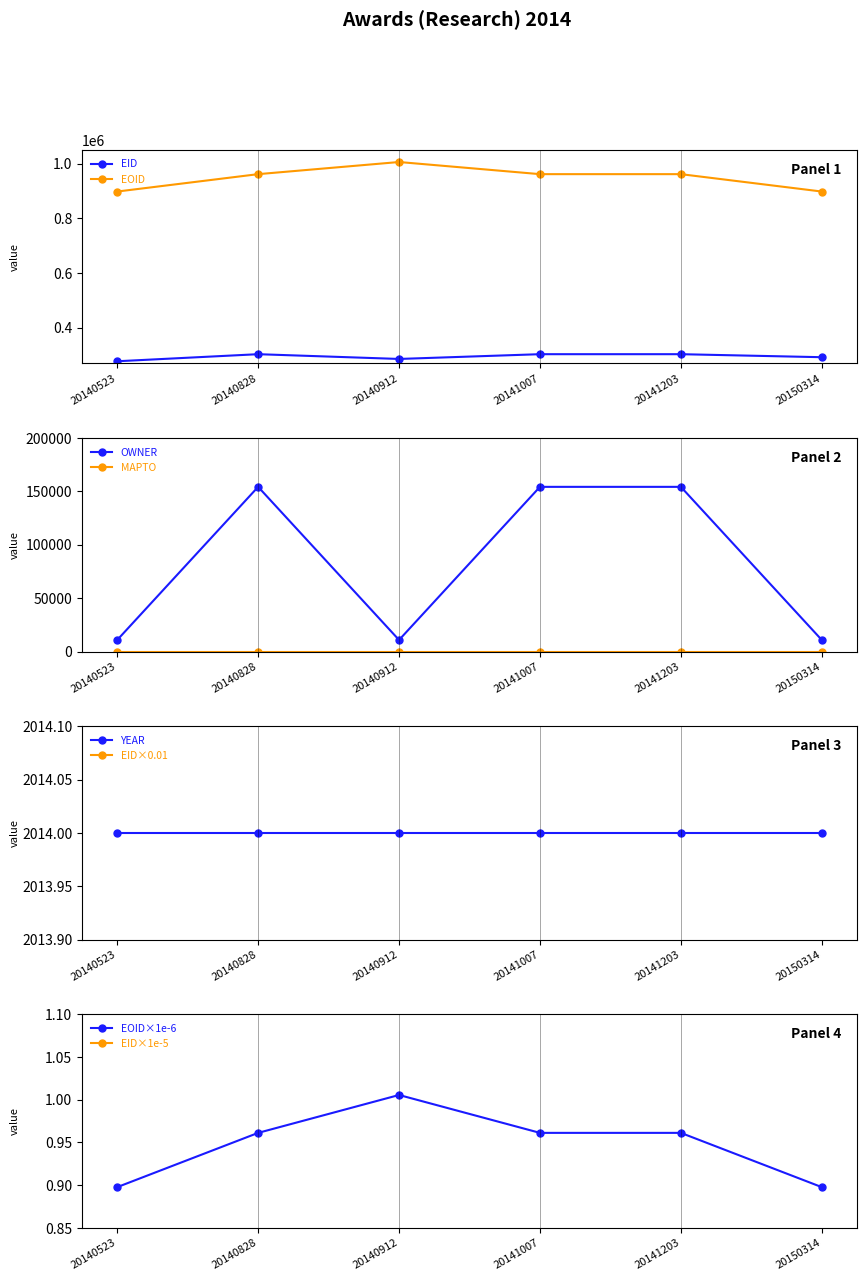

The value of EOID at 20140828 is 262843.4. True or false?

False